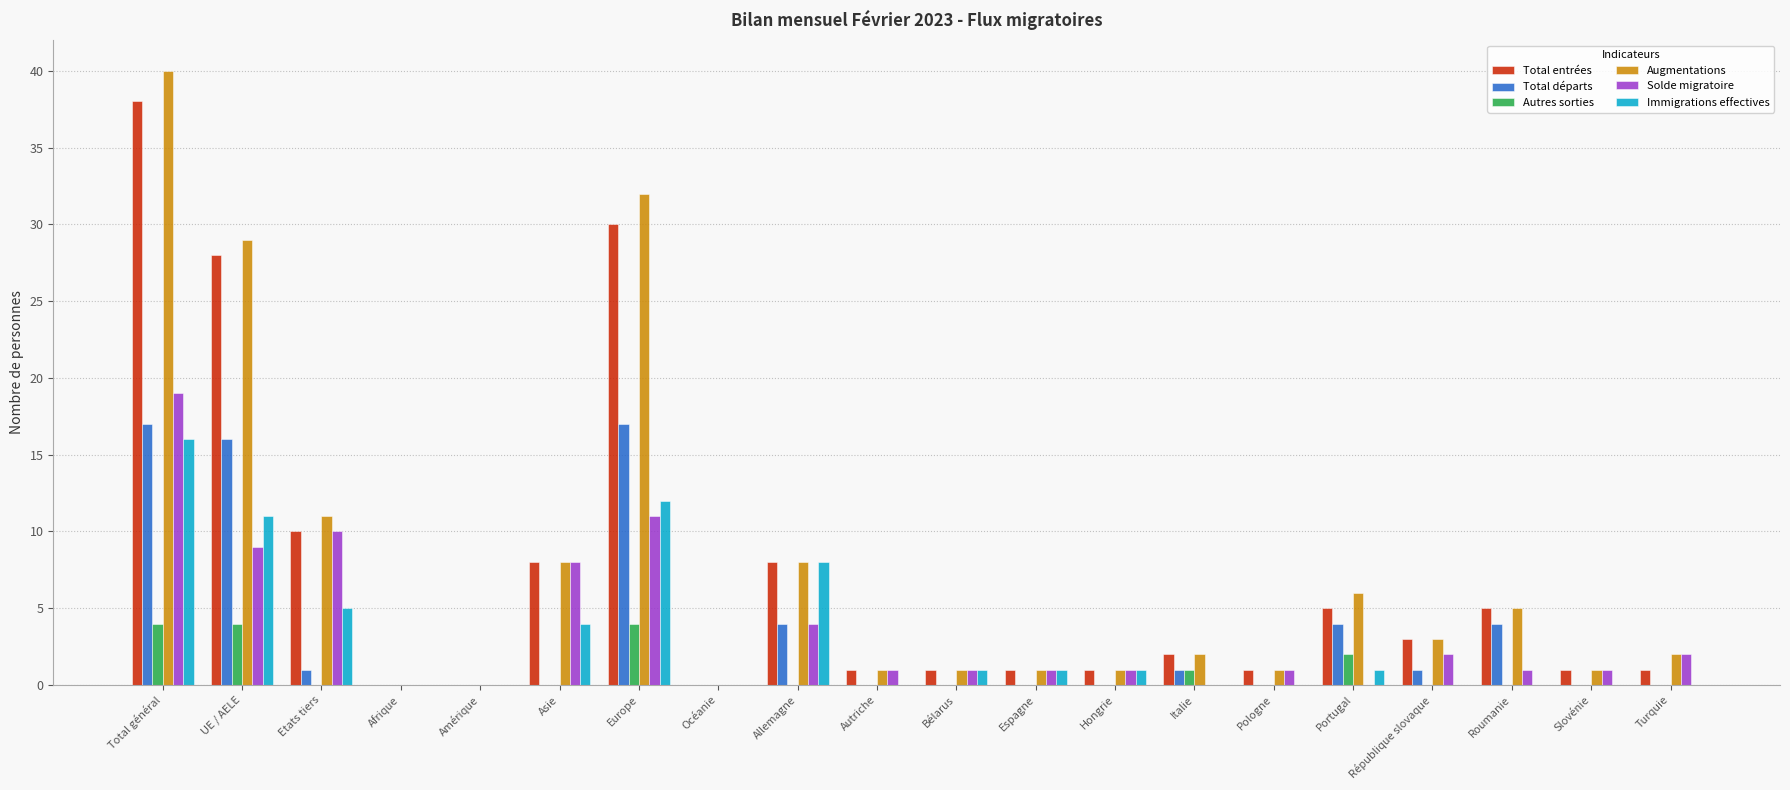

How many groups of bars are there?

20